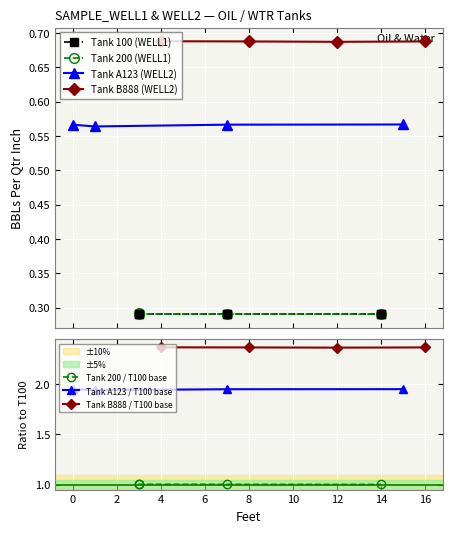

In Tank B888 (WELL2), how many points are lower than both neighbors (excluding endpoints)?

1